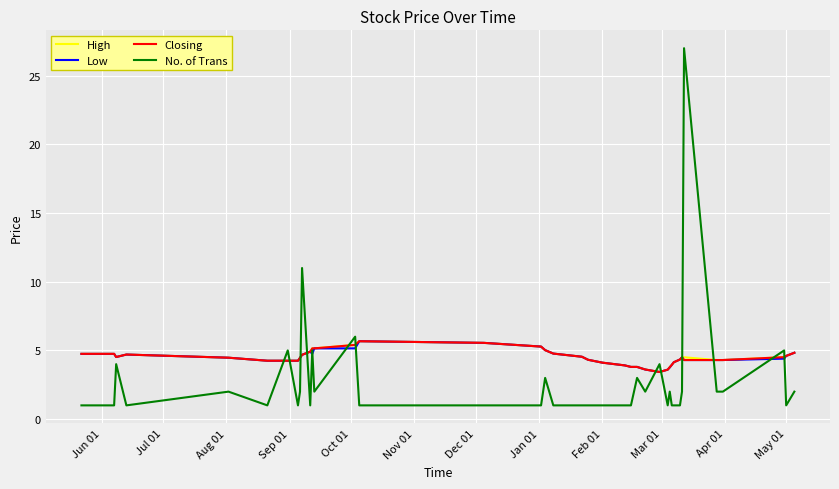

Which series has the largest range (max minus min)?

No. of Trans